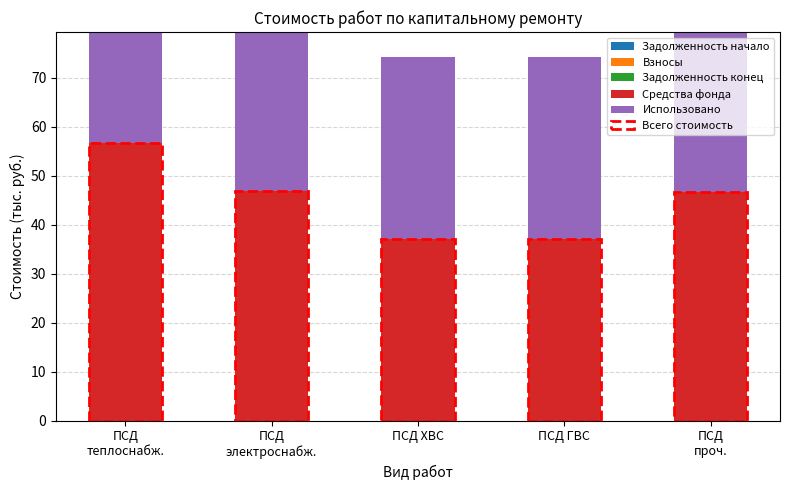

How many bars are there in total?

25